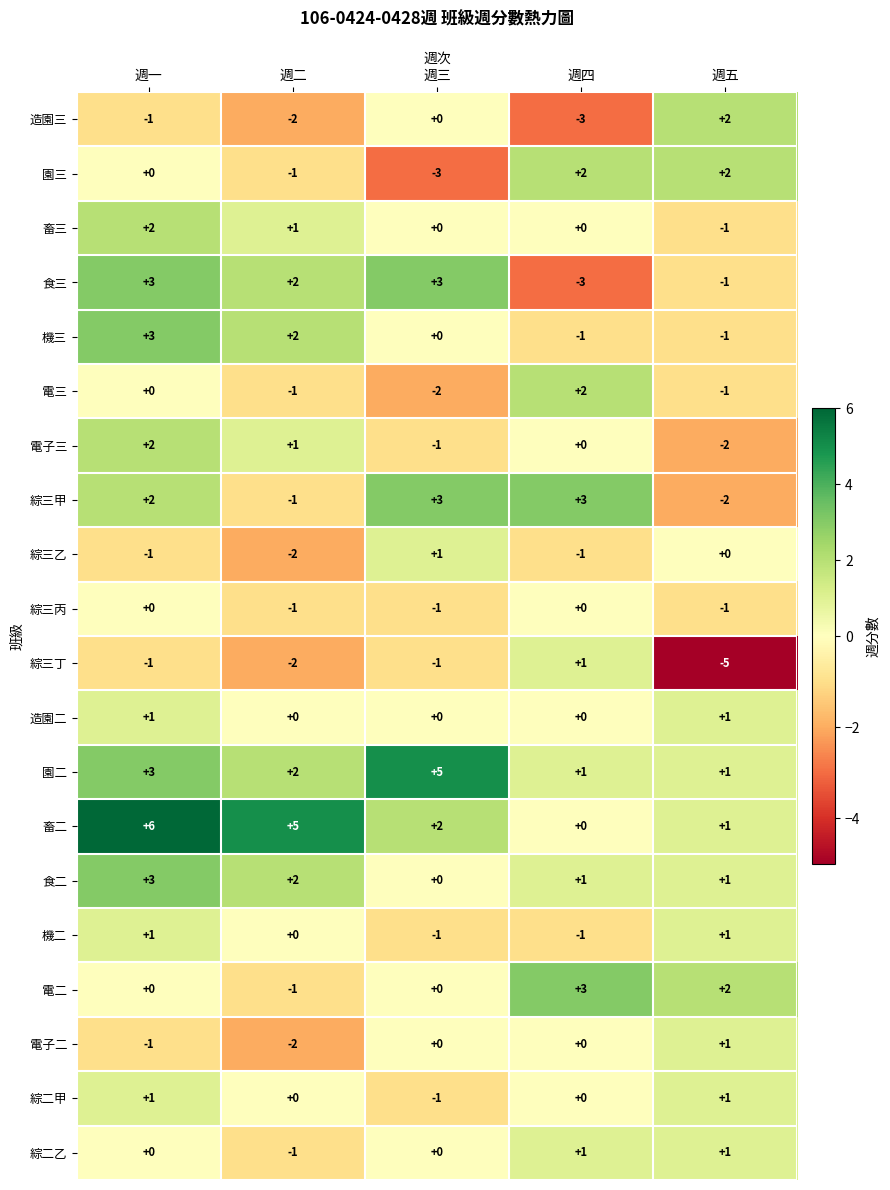

Count the number of categories in the chart.

5